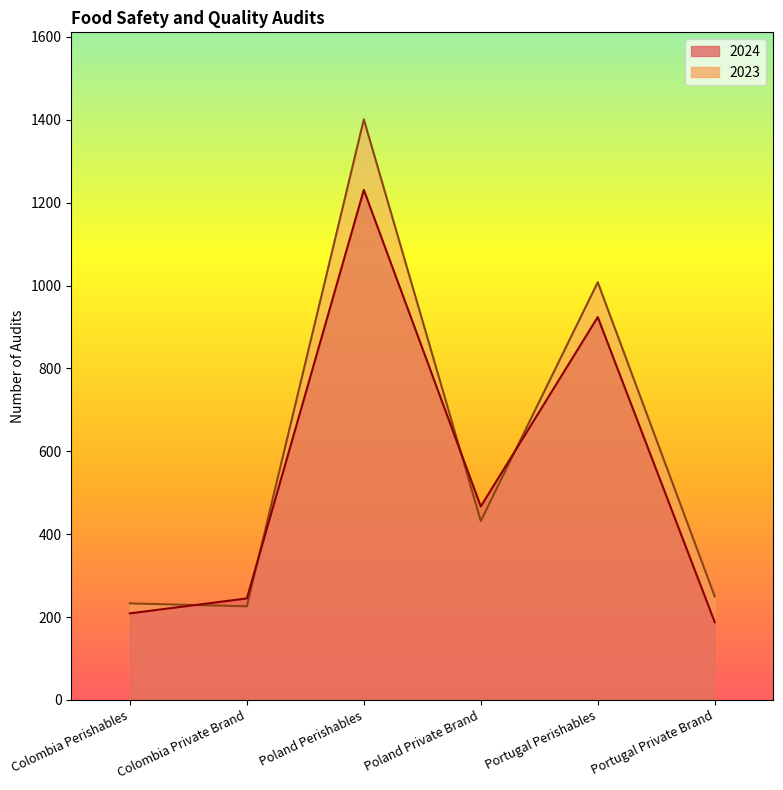

What is the difference between the maximum and second lowest values in the 2024 series?

1022